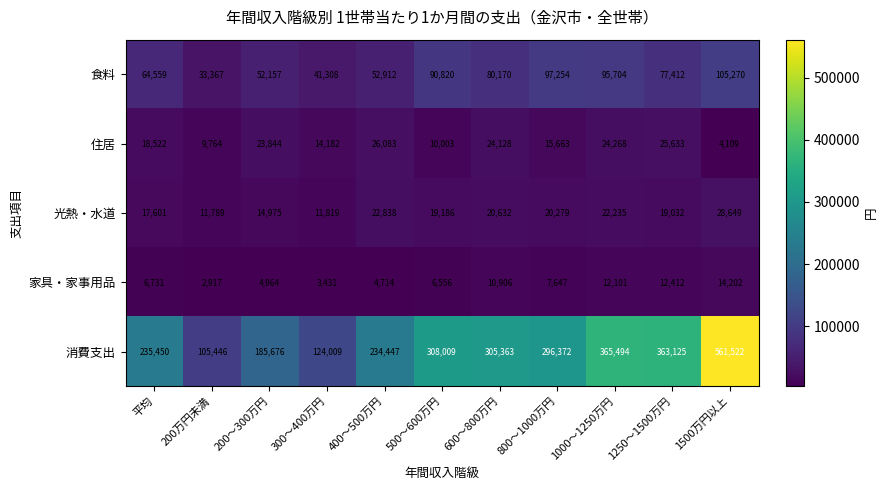

What is the minimum value for 住居?

4109